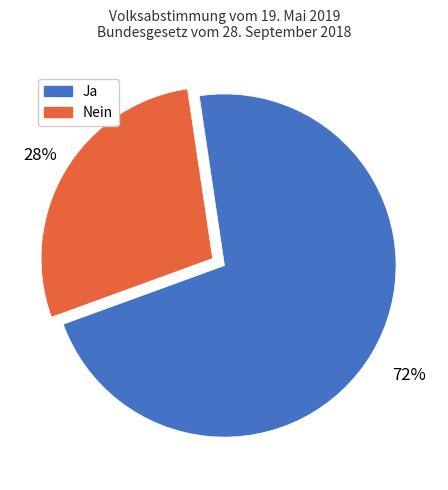

To the nearest percent, what percentage of the pie is Ja?

72%